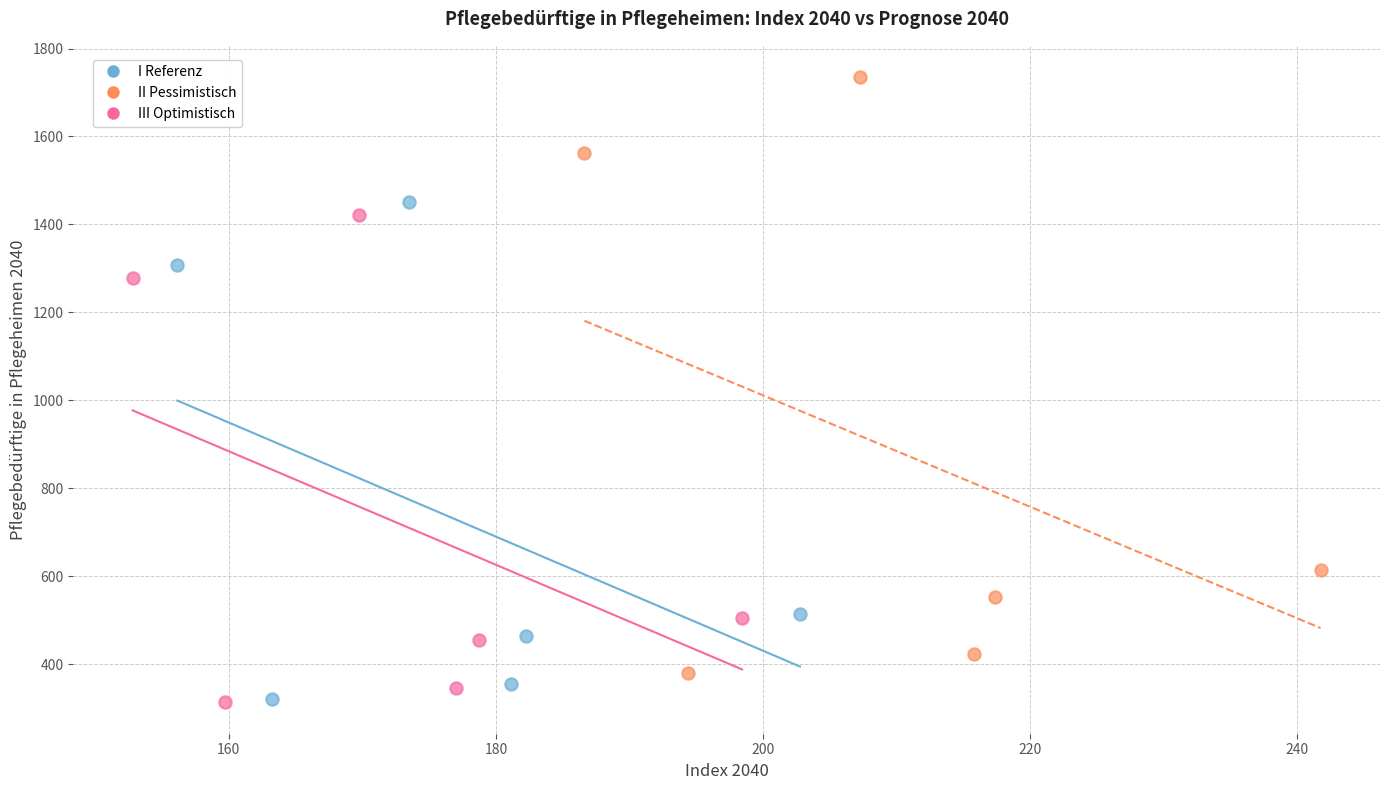

Which series contains the highest Y value?

II Pessimistisch